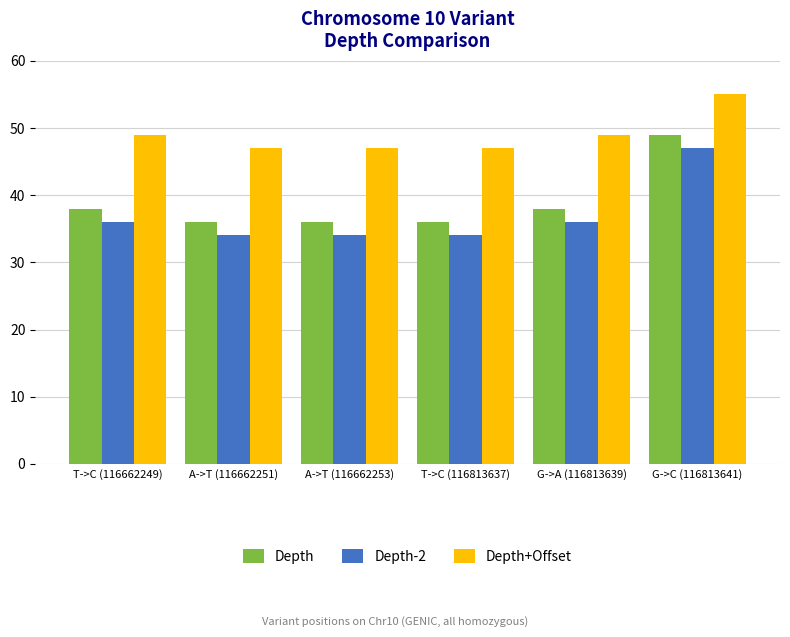

How many groups of bars are there?

6